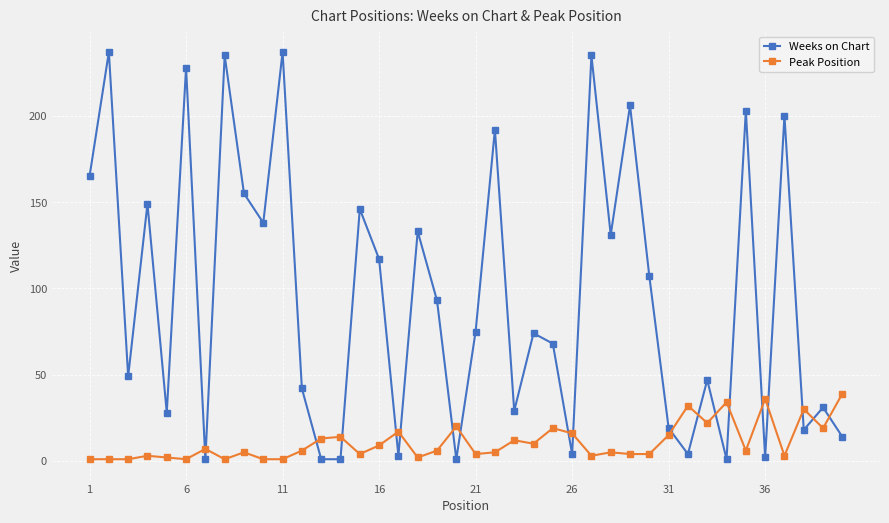

List the series in order of their peak value, highest first.

Weeks on Chart, Peak Position